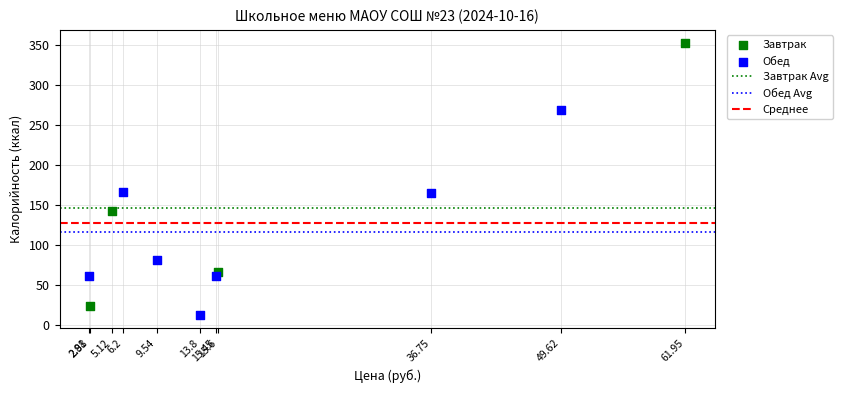

Which series contains the highest Y value?

Завтрак